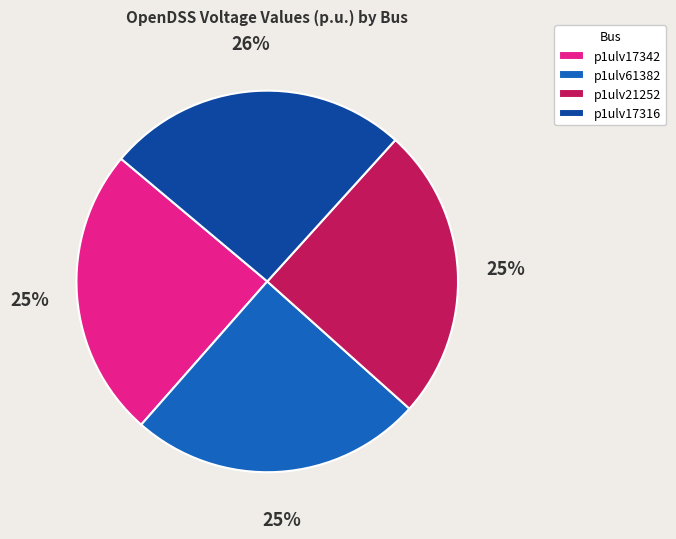

How many segments does this pie chart have?

4